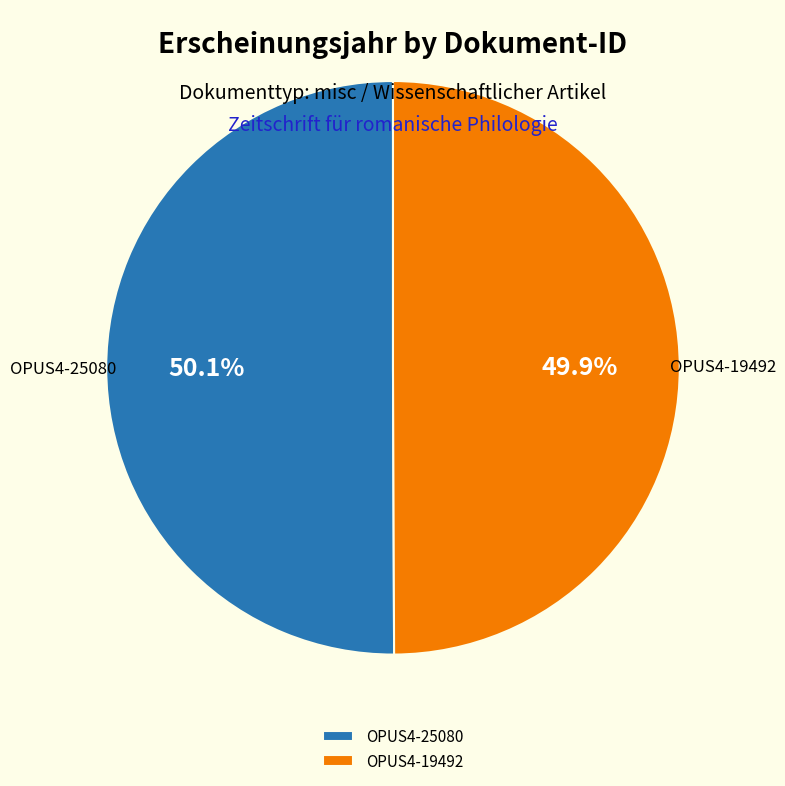

Is there any slice that represents more than half of the pie?

Yes